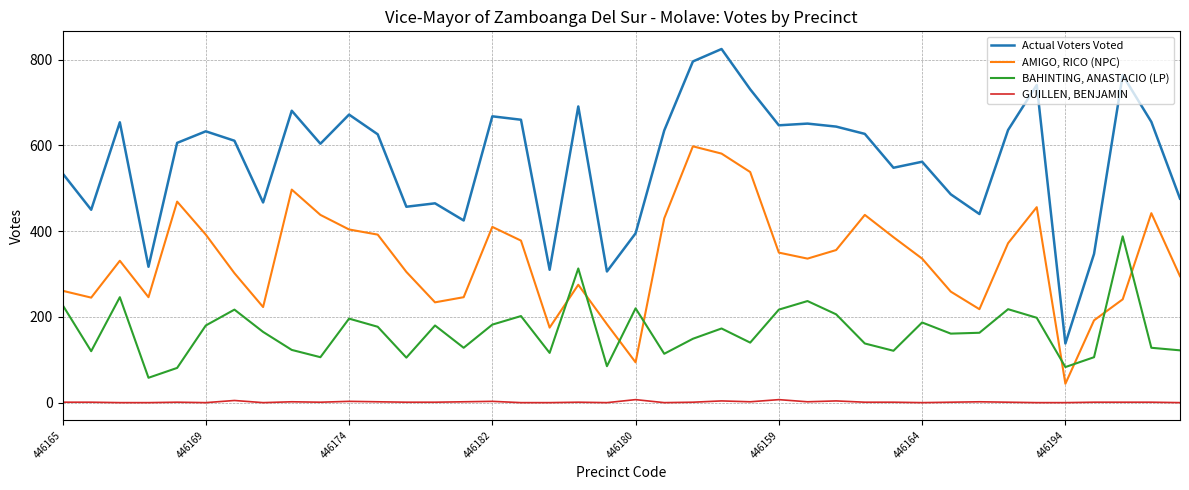

What is the greatest value displayed?

825